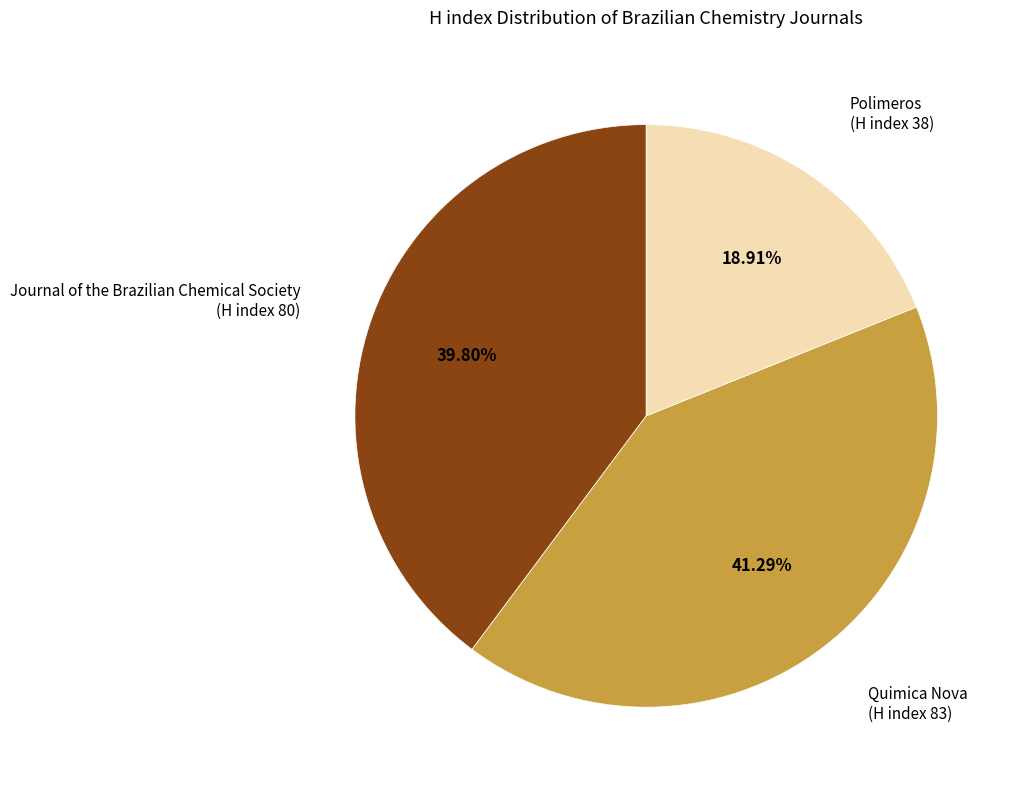

Is there any slice that represents more than half of the pie?

No